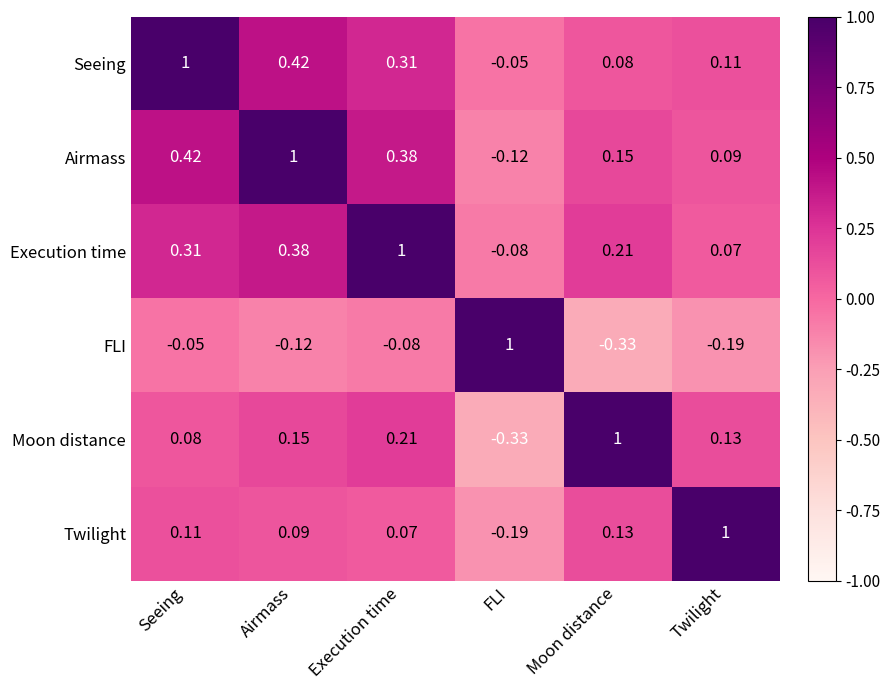

How many positive values does the Airmass series have?

5